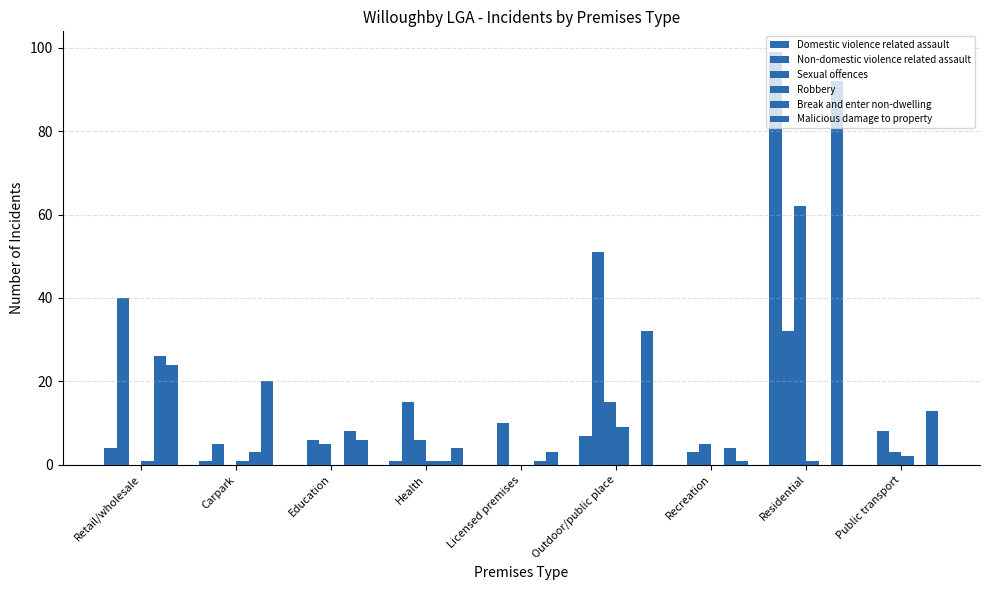

How many categories are shown in the chart?

9